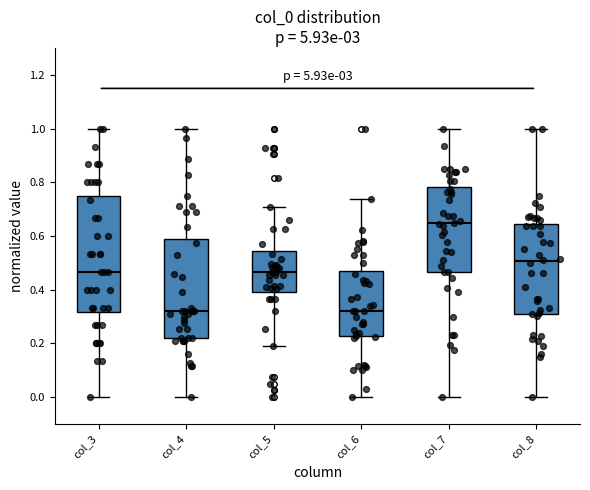

Reading left to right, read every box against the y-axis: the position of its median line, the range the box covers, and the ends of its whiskers. The values are not printed on the chart, so give them approximately, as read against the axis.

col_3: median 0.46, box 0.32 to 0.76, whiskers 0.00 to 1.00
col_4: median 0.32, box 0.22 to 0.58, whiskers 0.00 to 1.00
col_5: median 0.46, box 0.40 to 0.54, whiskers 0.20 to 0.70
col_6: median 0.32, box 0.22 to 0.46, whiskers 0.00 to 0.74
col_7: median 0.64, box 0.46 to 0.78, whiskers 0.00 to 1.00
col_8: median 0.50, box 0.32 to 0.64, whiskers 0.00 to 1.00